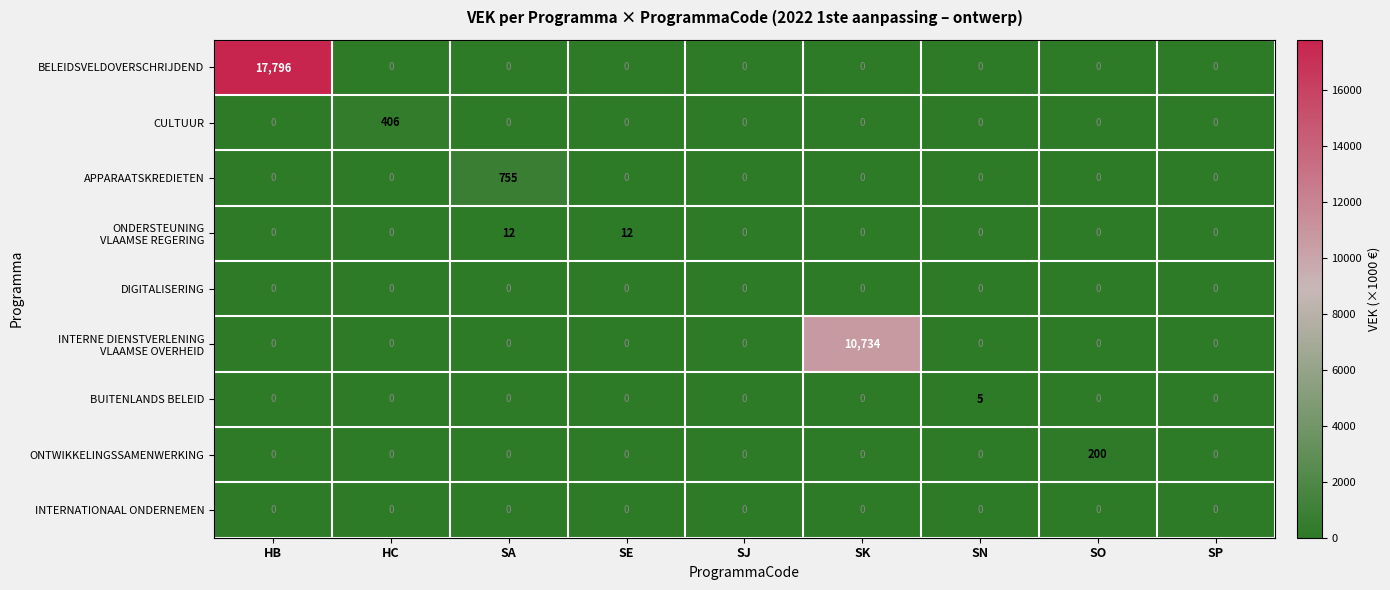

True or false: APPARAATSKREDIETEN has a value of 474 at SA.

False